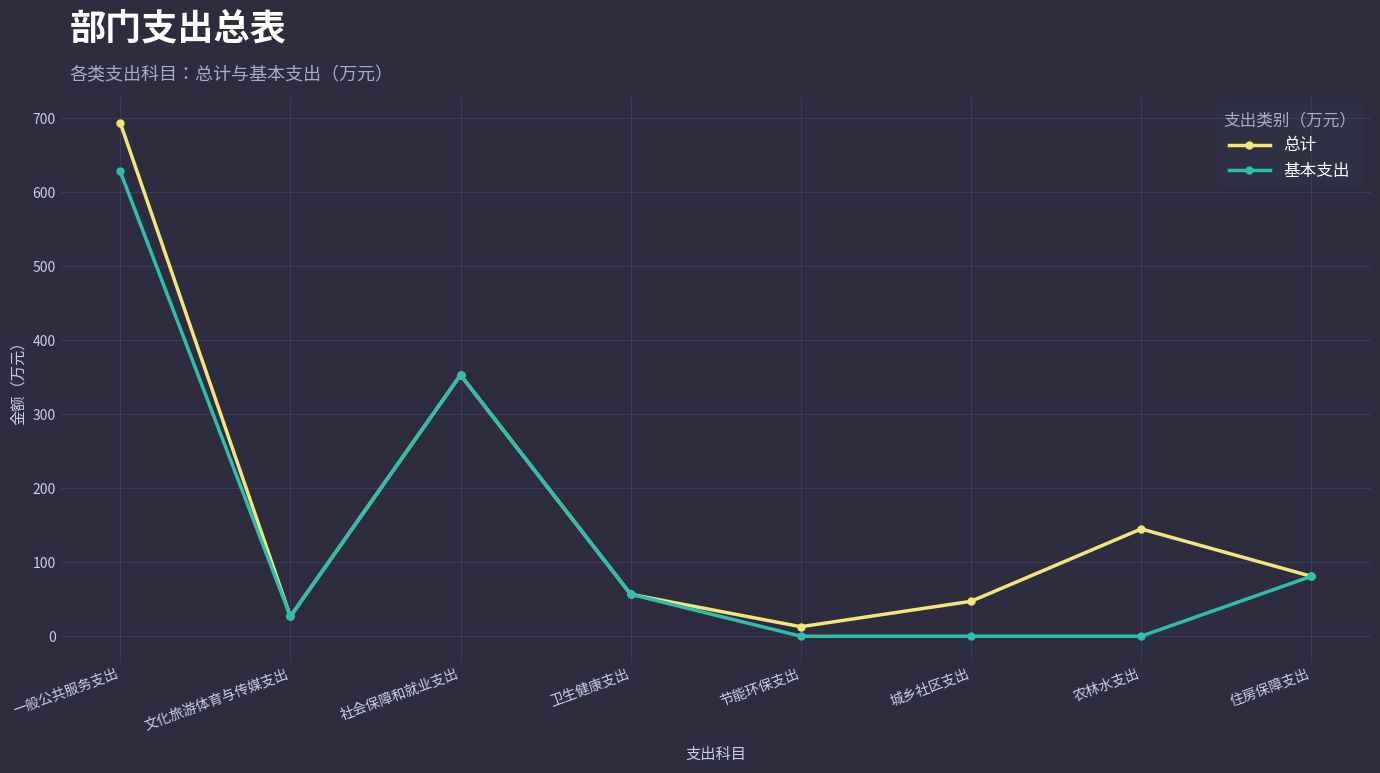

Rank the series by their maximum value, from lowest to highest.

基本支出, 总计